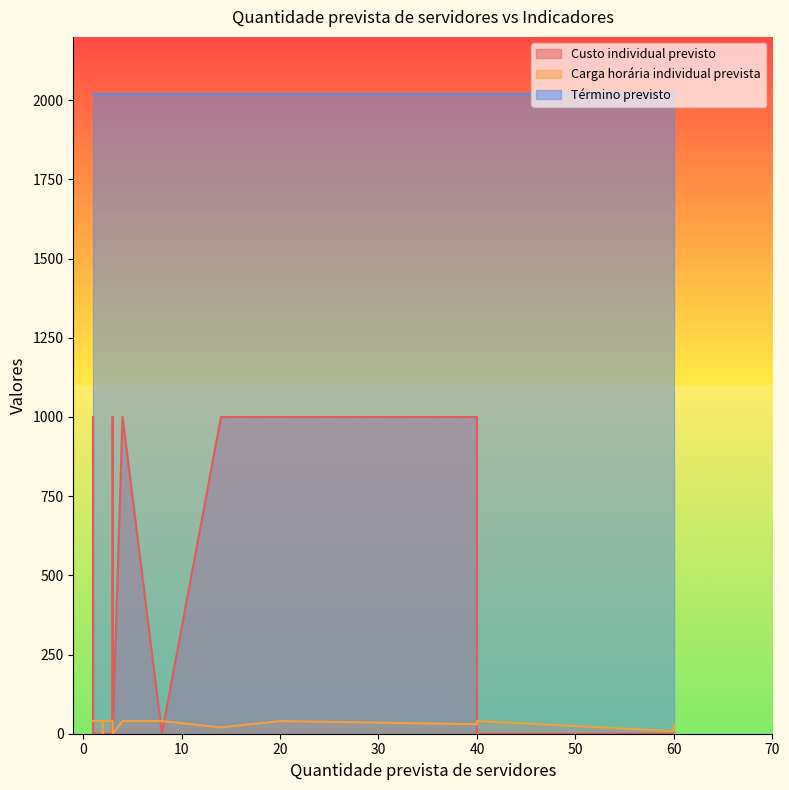

What is the minimum value for Término previsto?

2020